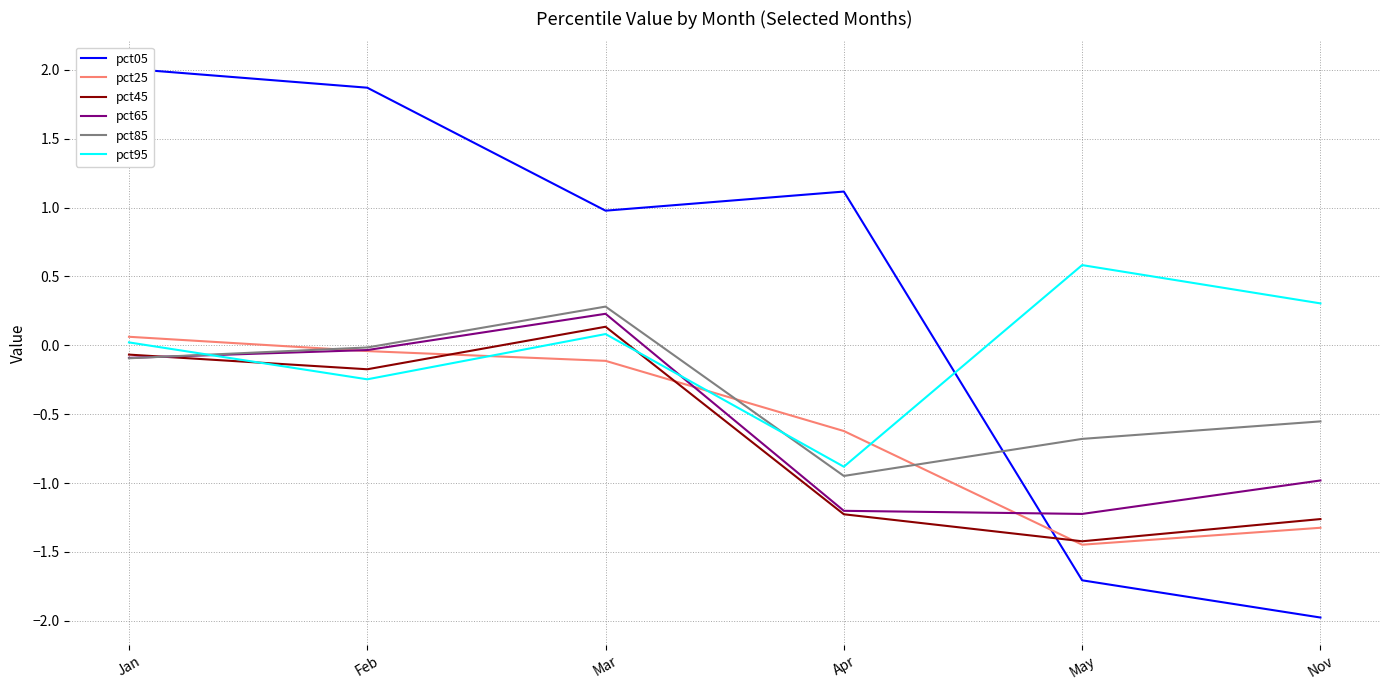

The pct25 series shows -2.3 at May. True or false?

False